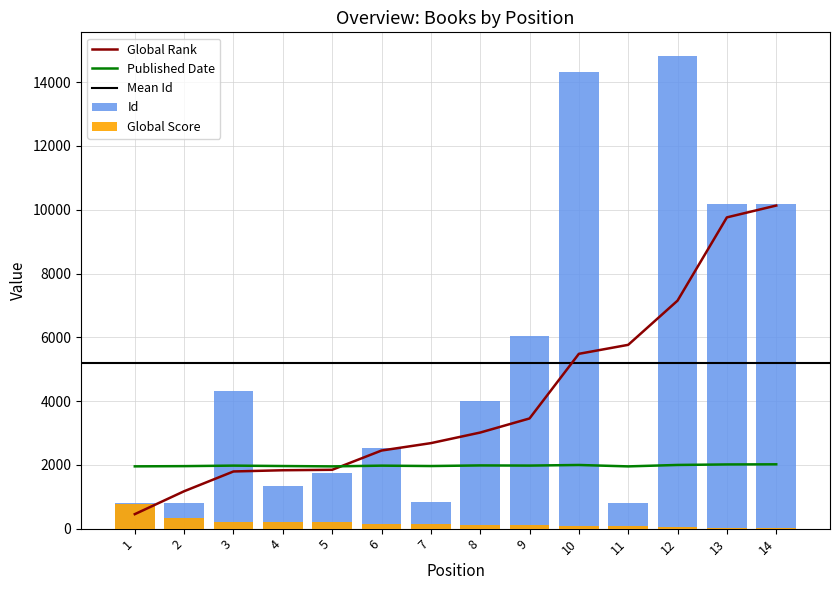

What is the value of the Id bar at the 12th from the left?

14823